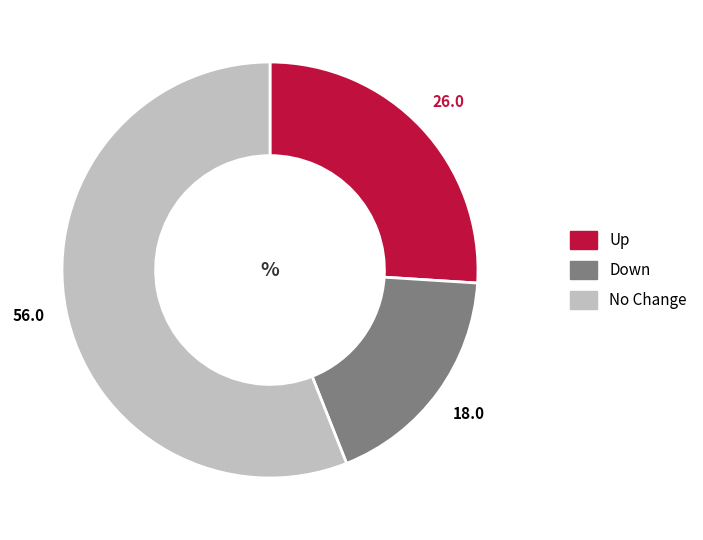

Is there a majority slice in this chart?

Yes